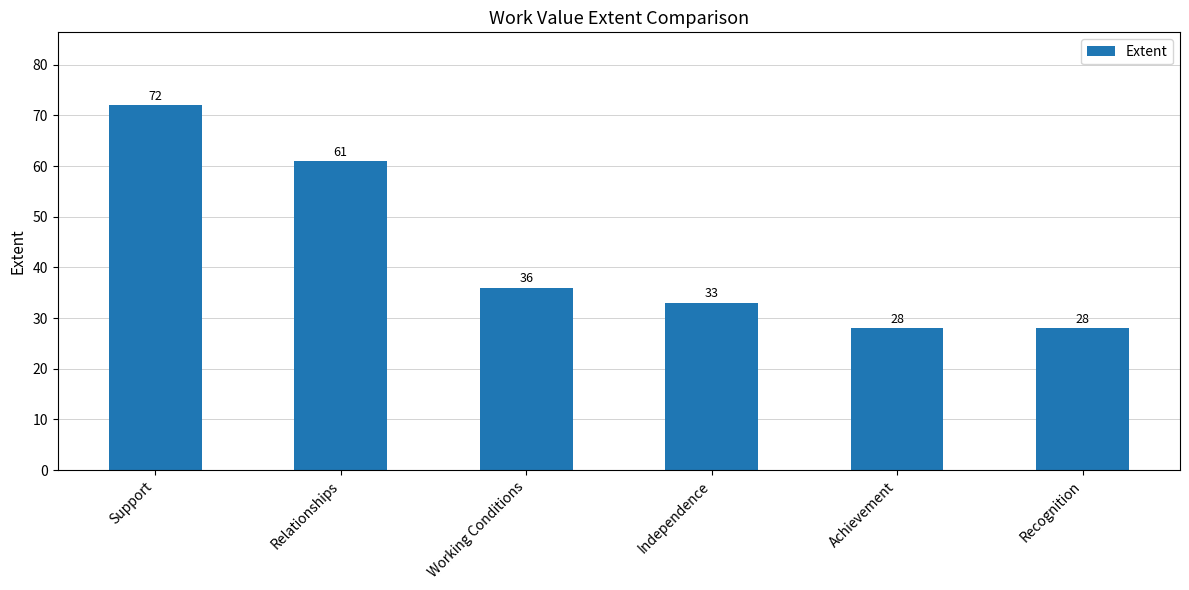

What is the average value?

43